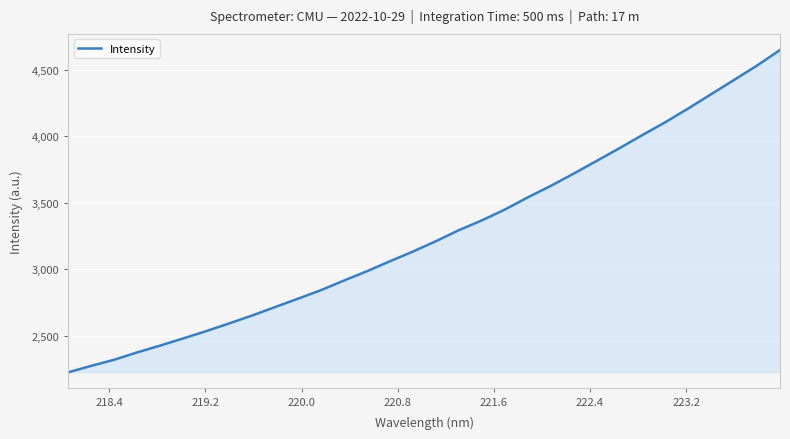

What is the minimum value shown in the chart?

2225.8